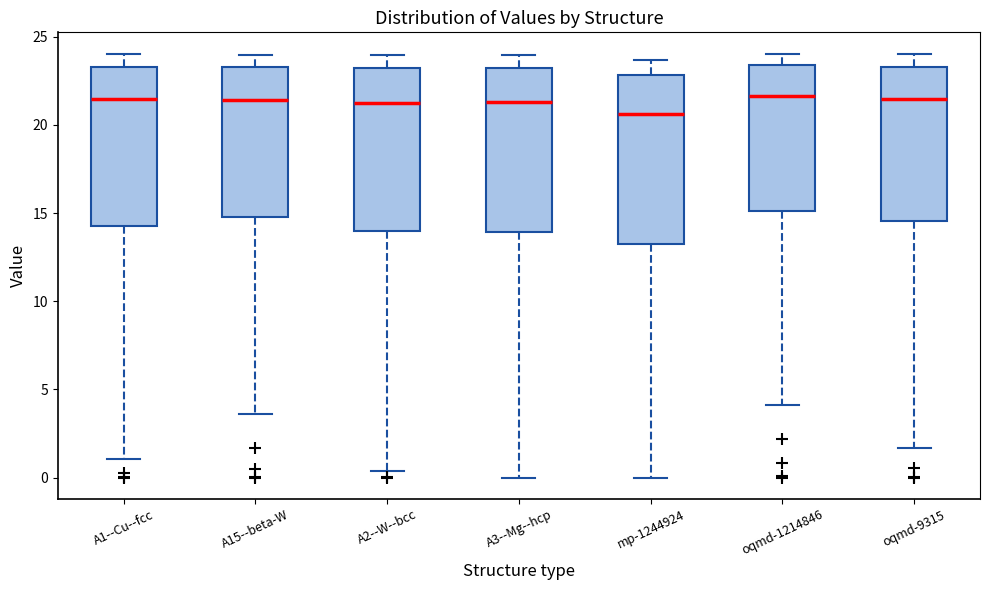

Reading left to right, read every box against the y-axis: the position of its median line, the range the box covers, and the ends of its whiskers. The values are not printed on the chart, so give them approximately, as read against the axis.

A1--Cu--fcc: median 21.5, box 14.5 to 23.5, whiskers 1.0 to 24.0
A15--beta-W: median 21.5, box 14.5 to 23.5, whiskers 3.5 to 24.0
A2--W--bcc: median 21.5, box 14.0 to 23.0, whiskers 0.5 to 24.0
A3--Mg--hcp: median 21.5, box 14.0 to 23.0, whiskers 0.0 to 24.0
mp-1244924: median 20.5, box 13.0 to 23.0, whiskers 0.0 to 23.5
oqmd-1214846: median 21.5, box 15.0 to 23.5, whiskers 4.0 to 24.0
oqmd-9315: median 21.5, box 14.5 to 23.5, whiskers 1.5 to 24.0